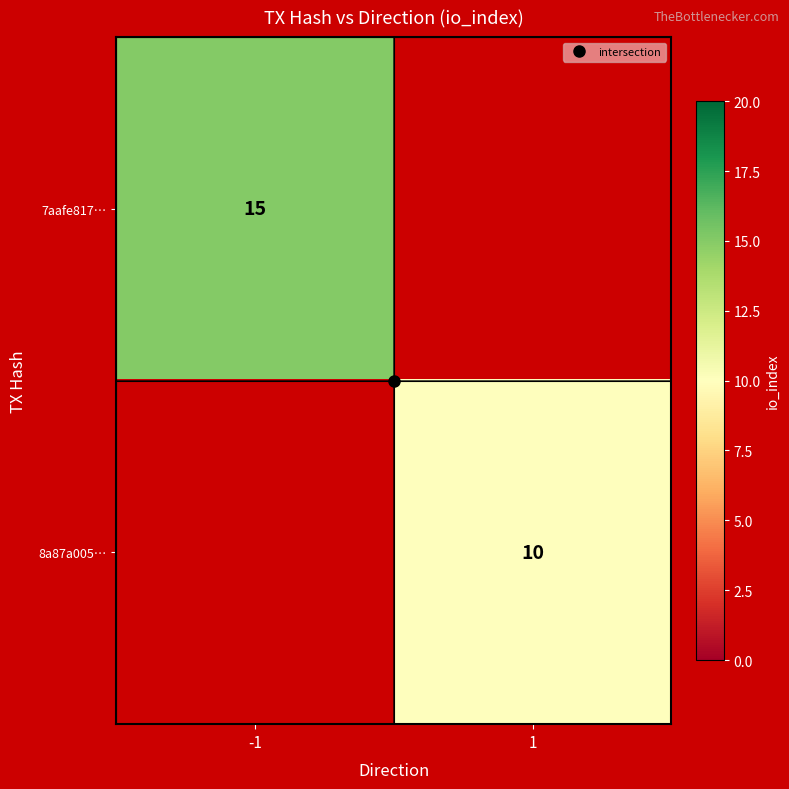

At how many categories does at least one series exceed 12?

1